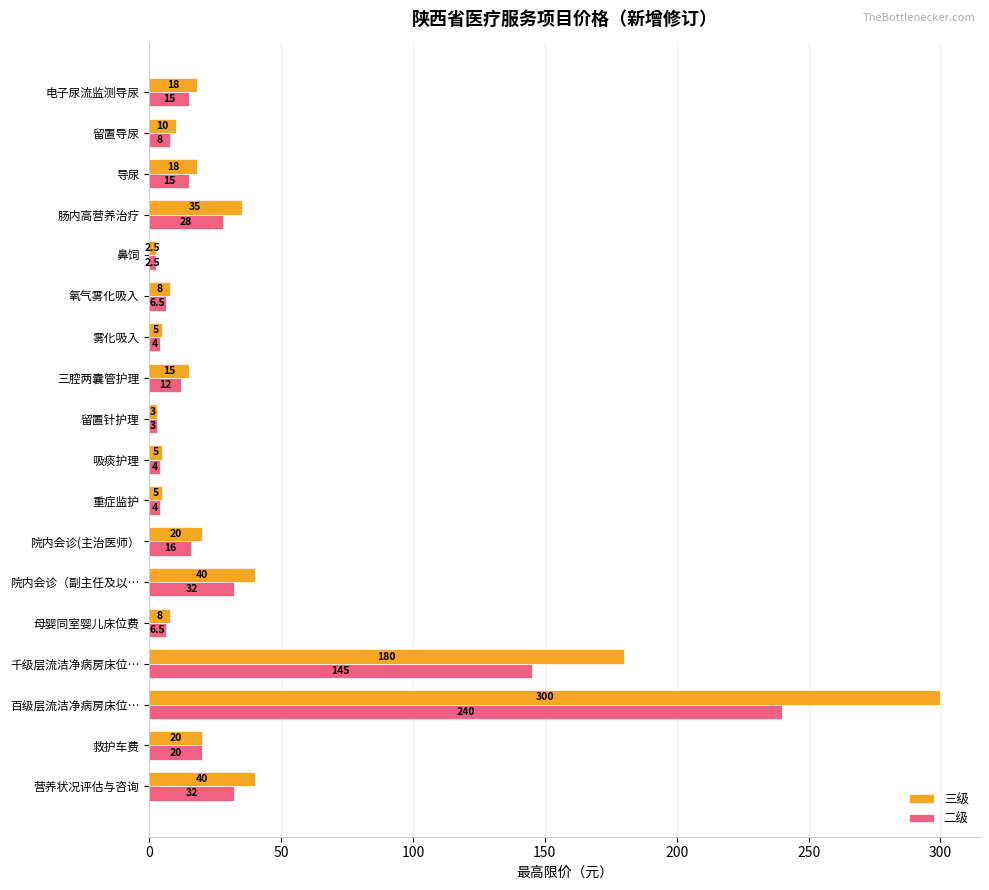

Which series has the largest range (max minus min)?

三级